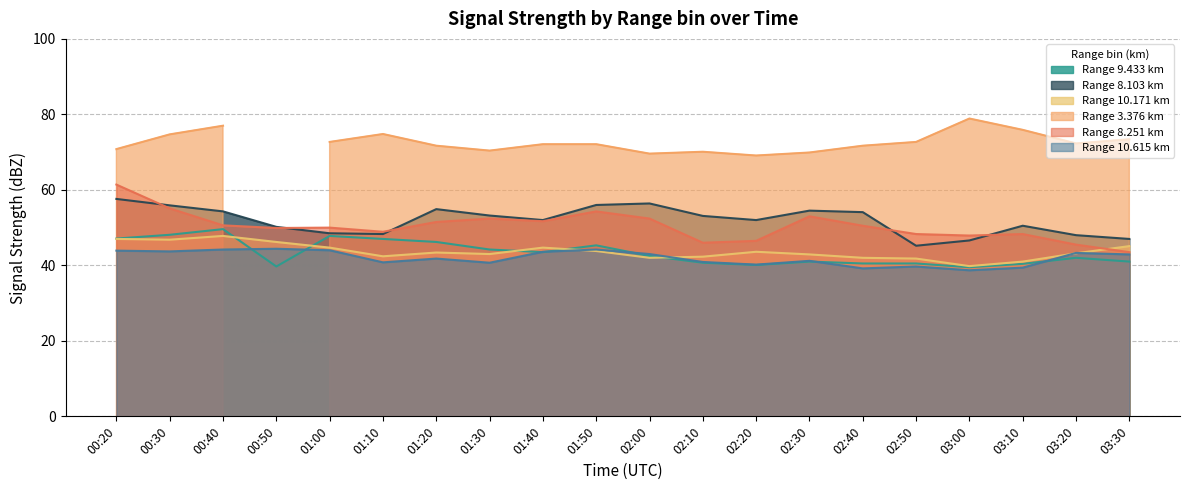

What is the label of the 14th point from the right?

01:20